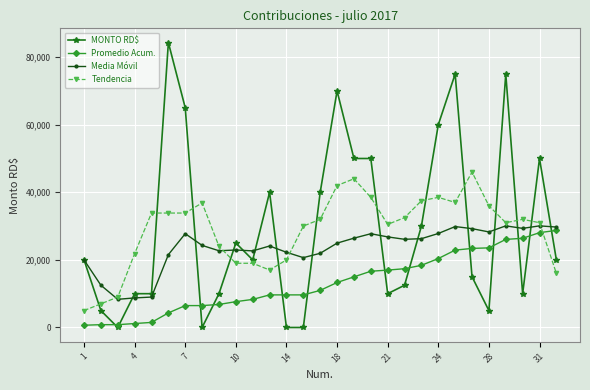

What is the value of the Tendencia point at the 28th from the left?

31000.0